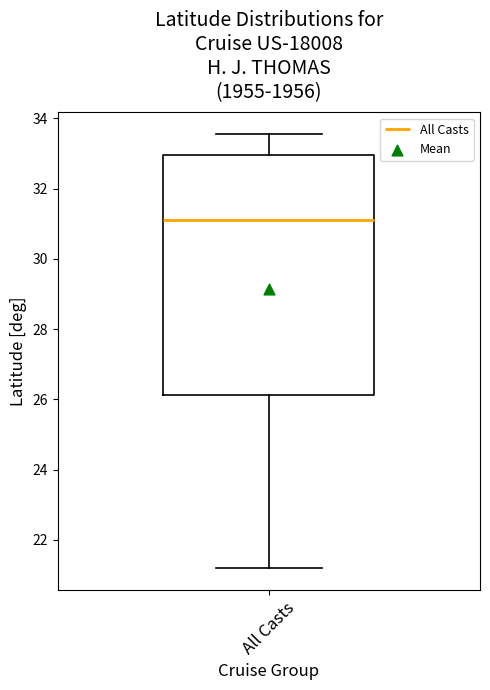

Where does the lower whisker of the box for All Casts end on the y-axis? The values are not printed on the chart, so give them approximately, as read against the axis.

21.2